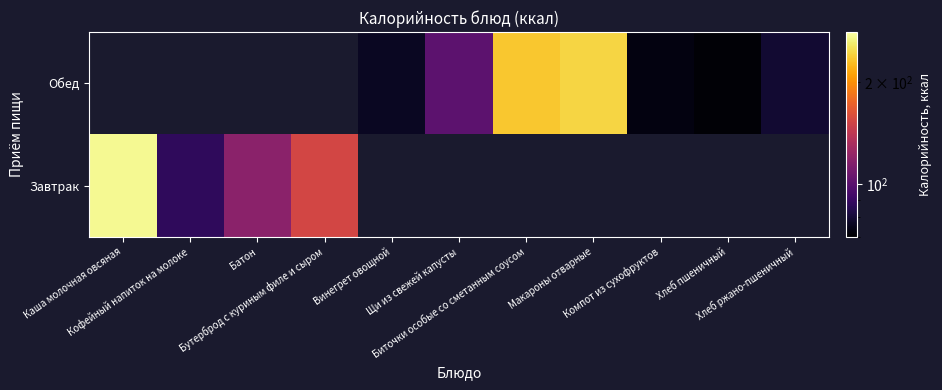

Is it true that Завтрак equals 87.0 at Кофейный напиток на молоке?

True